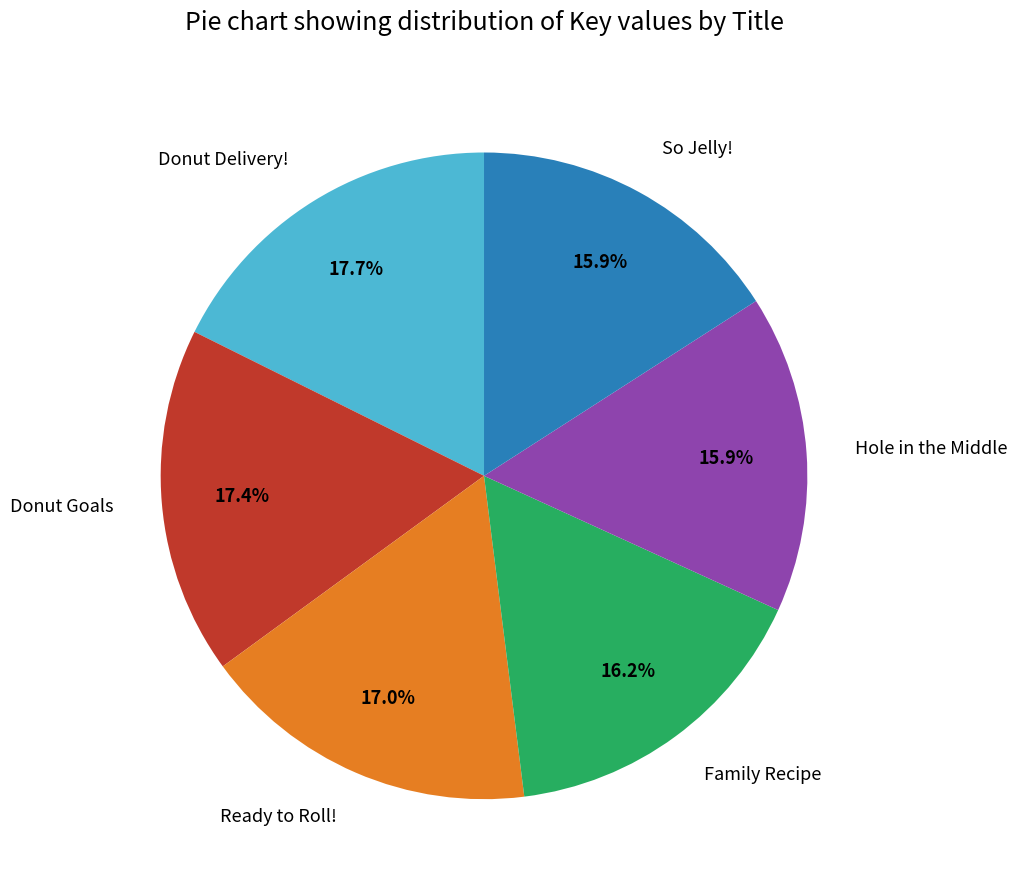

Is there a majority slice in this chart?

No